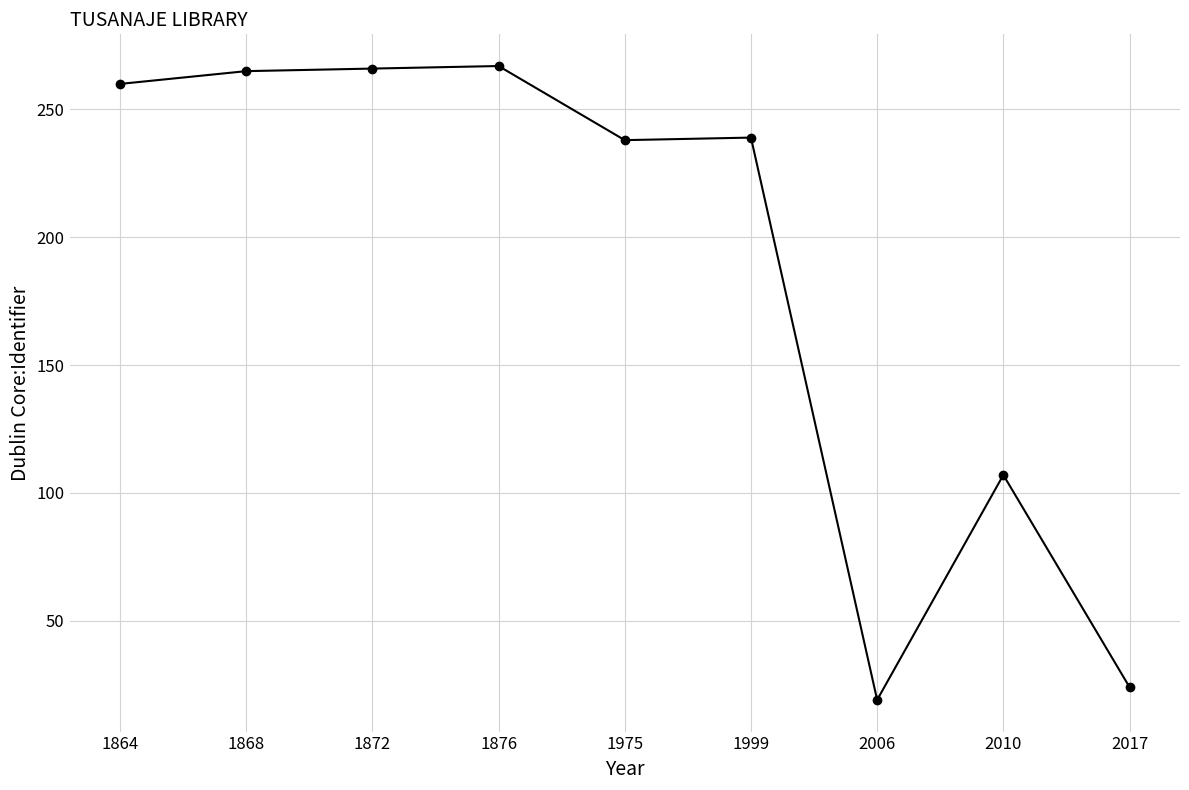

The chart shows a value of 61 at 1999. True or false?

False